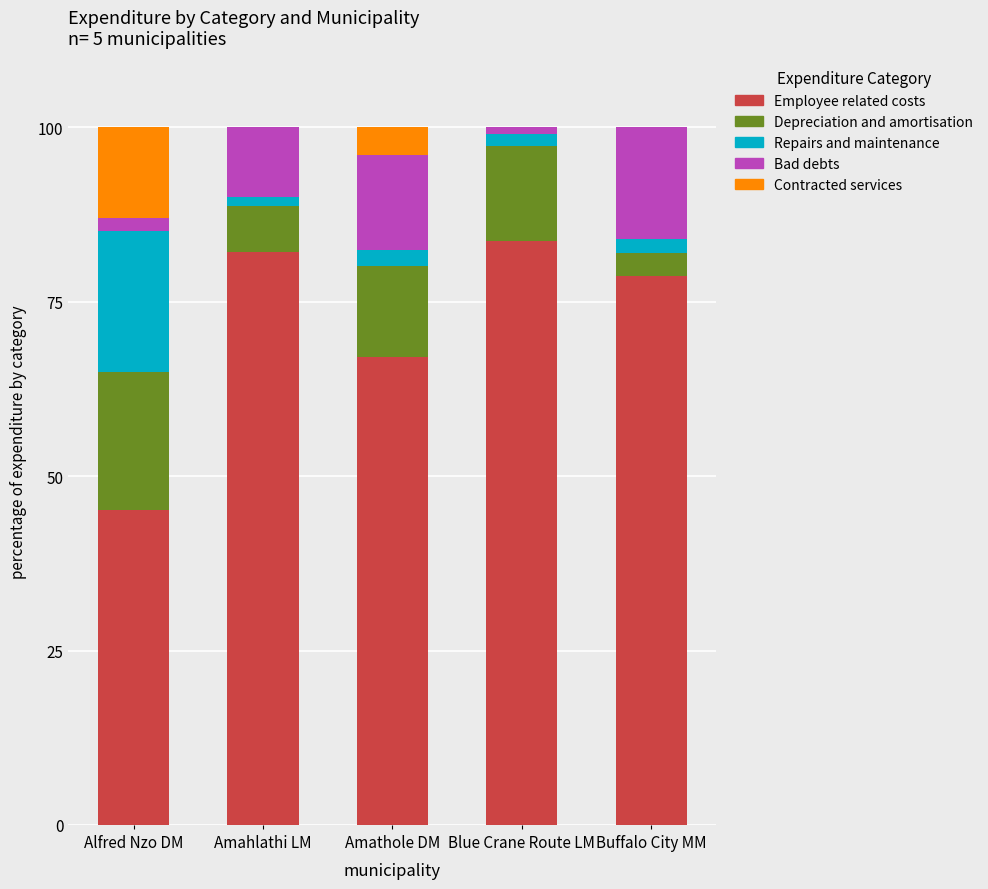

Are the bars horizontal?

No